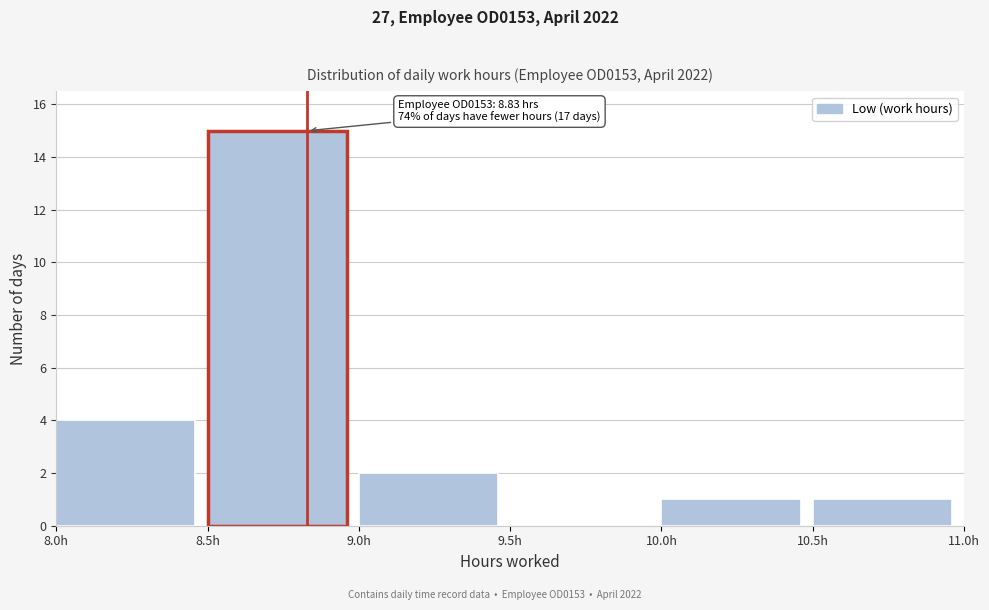

Over which range of the x-axis is the bar tallest?

8.5 to 9.0